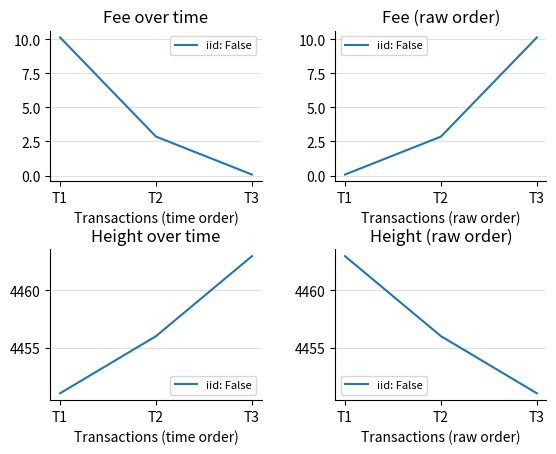

What is the greatest value displayed?

4463